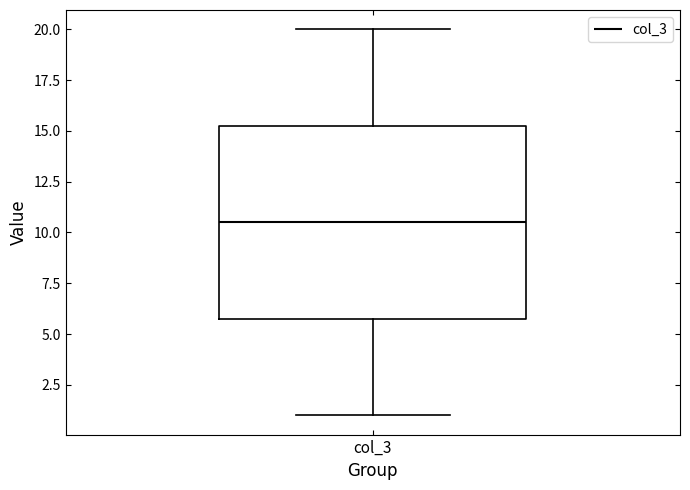

Read this box plot against the y-axis: the position of the median line, the range covered by the box, and the ends of both whiskers. The values are not printed on the chart, so give them approximately, as read against the axis.

median 10.5, box 6.0 to 15.5, whiskers 1.0 to 20.0